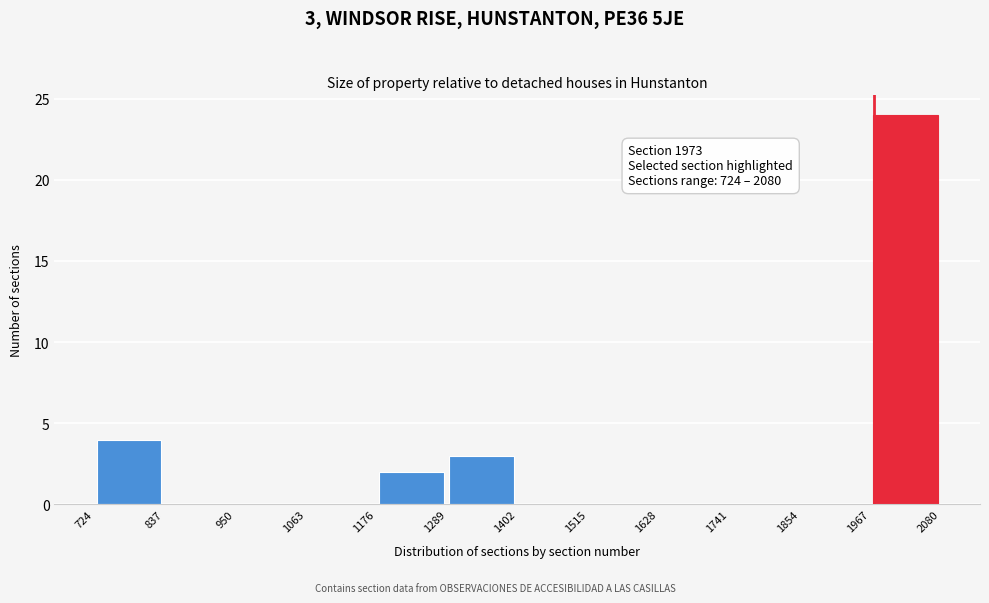

Which range on the x-axis has the tallest bar?

1967 to 2080